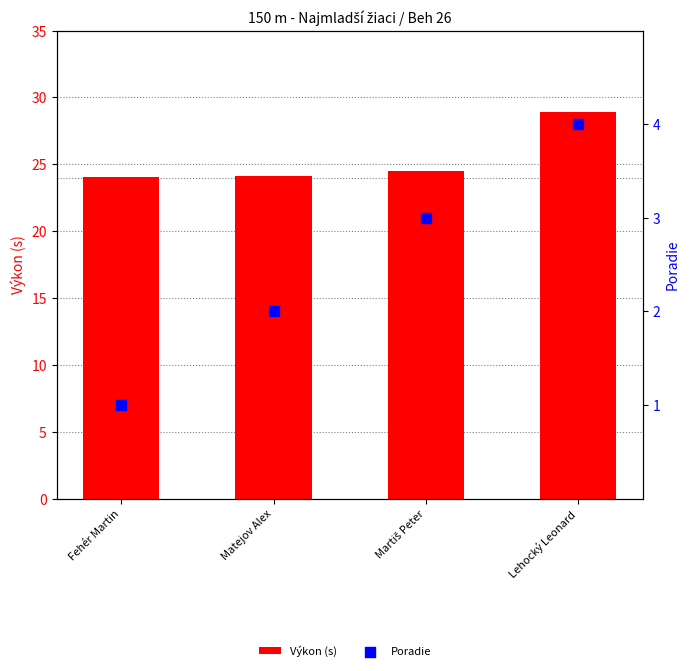

What are all the series names shown in the legend?

Výkon (s), Poradie